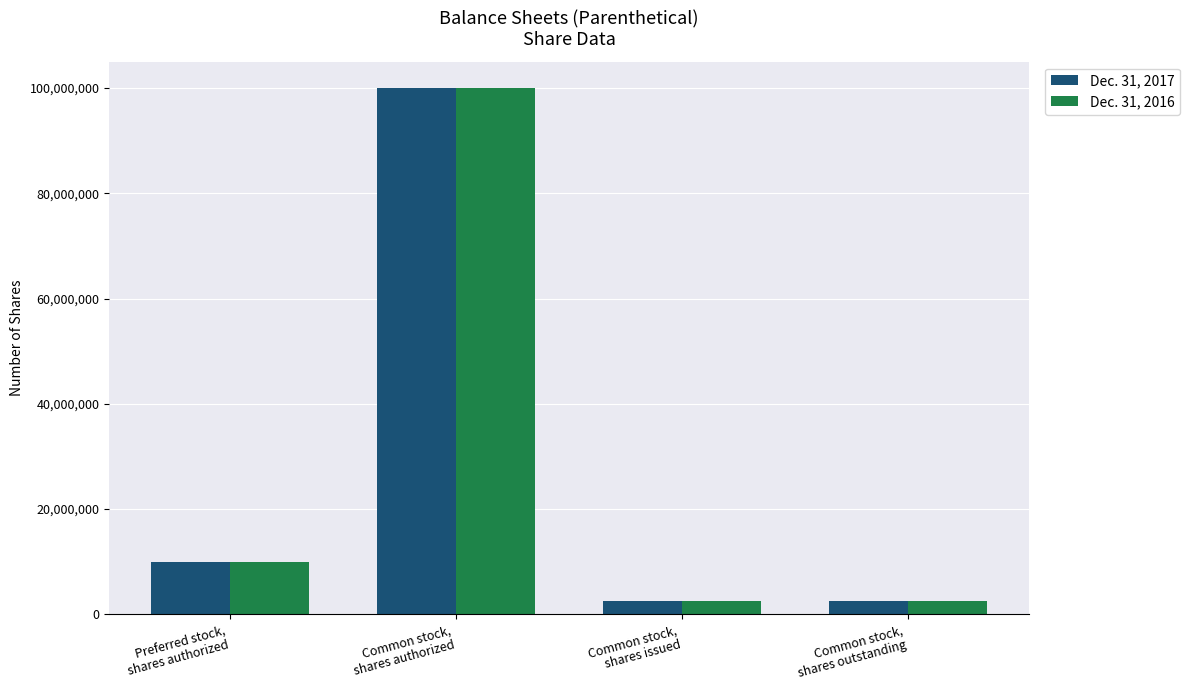

What is the minimum value for Dec. 31, 2017?

2532200